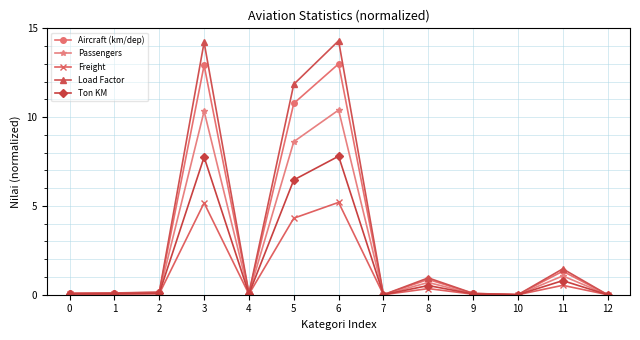

How many data points does each series have?

13